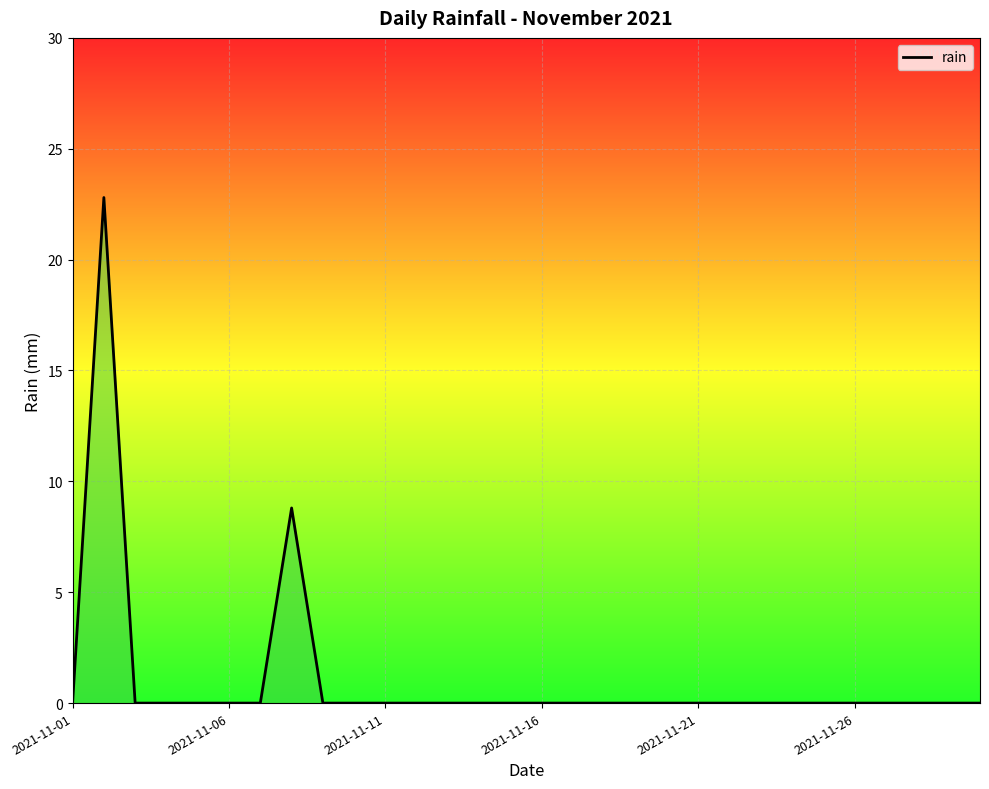

What is the difference between the maximum and minimum values?

22.8